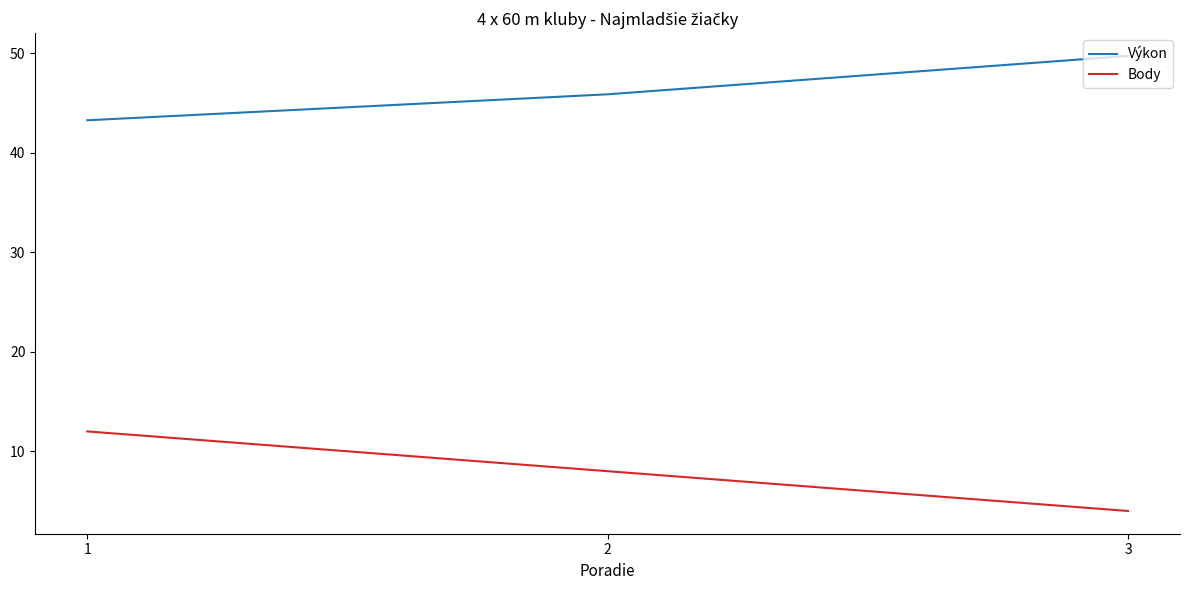

What is the total value across all series at 2?

53.9